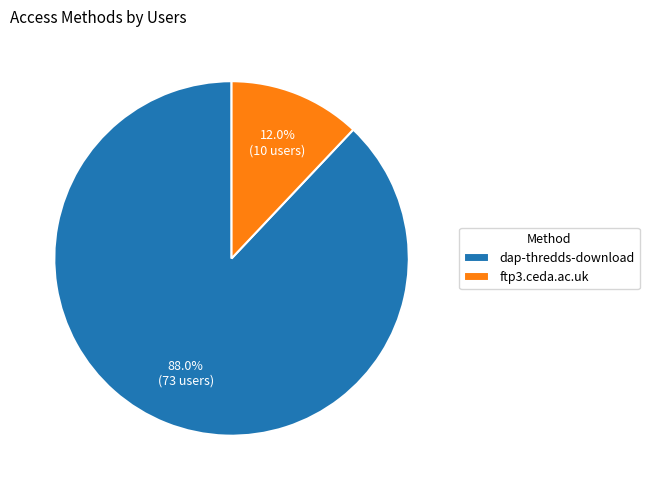

Is there a majority slice in this chart?

Yes